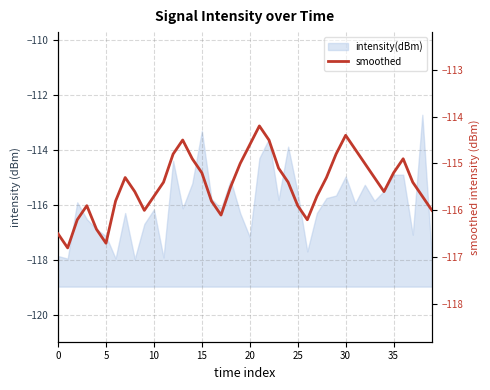

Where is the data nearest to the value -115?

19